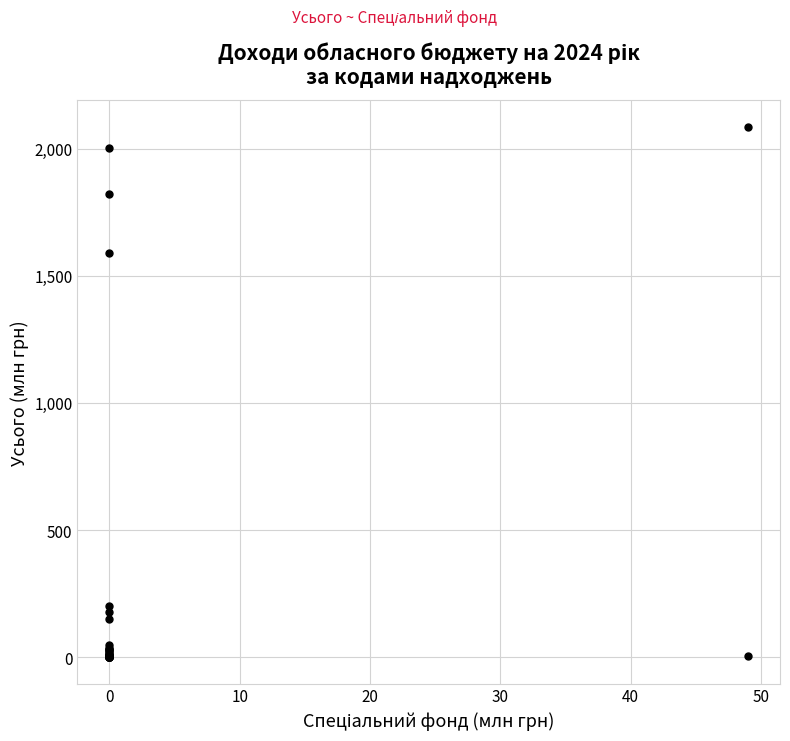

What Y value in the scatter plot is closest to 1043?

1590.0